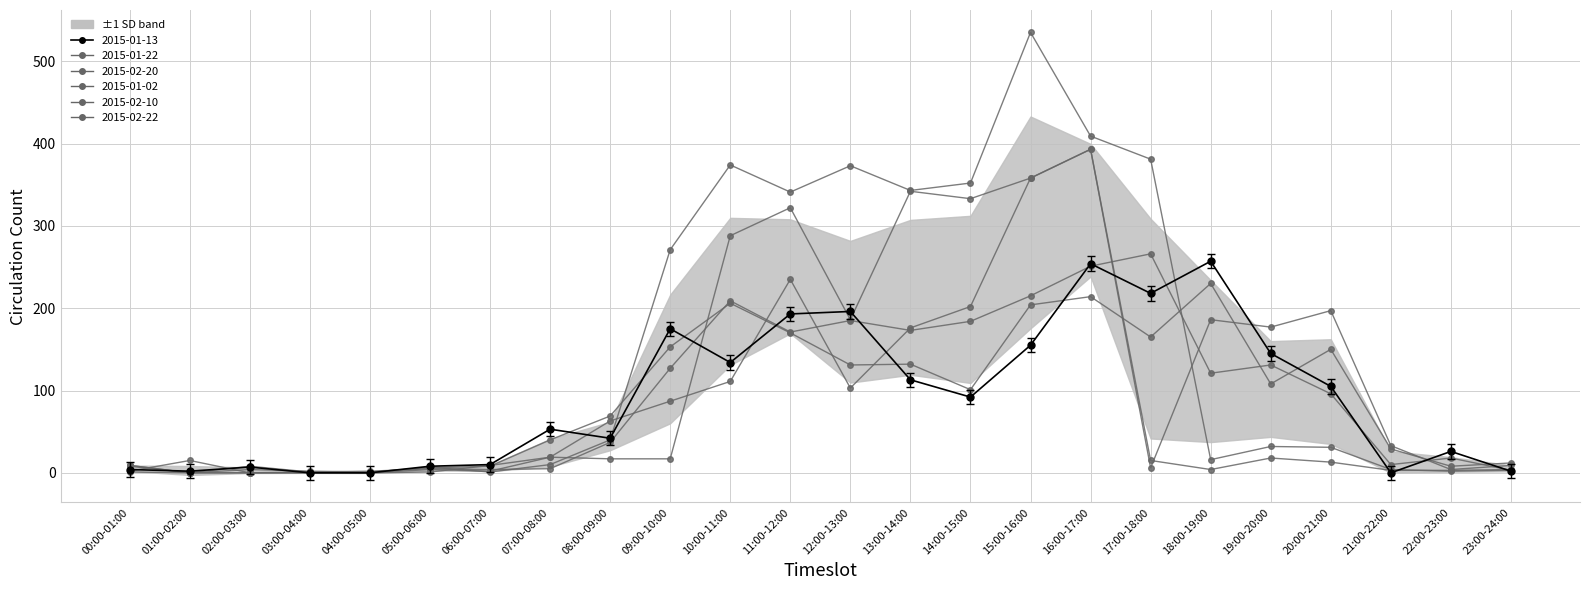

True or false: 2015-02-10 has a value of 51 at 09:00-10:00.

False